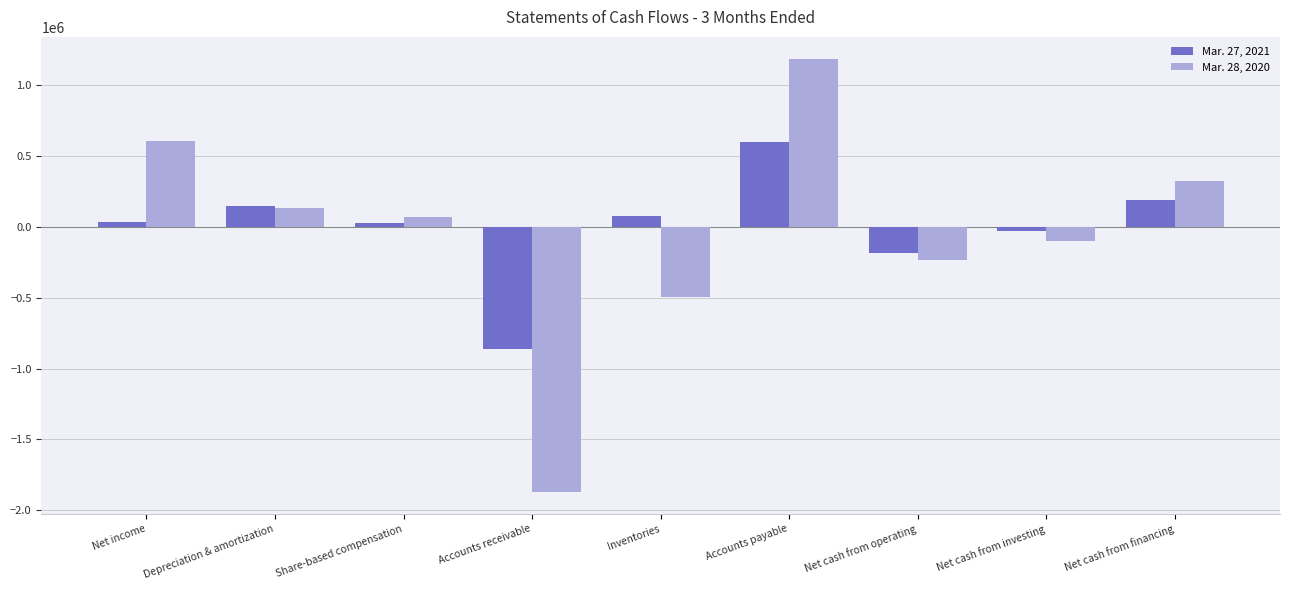

The Mar. 28, 2020 series shows -234074 at Net cash from operating. True or false?

True